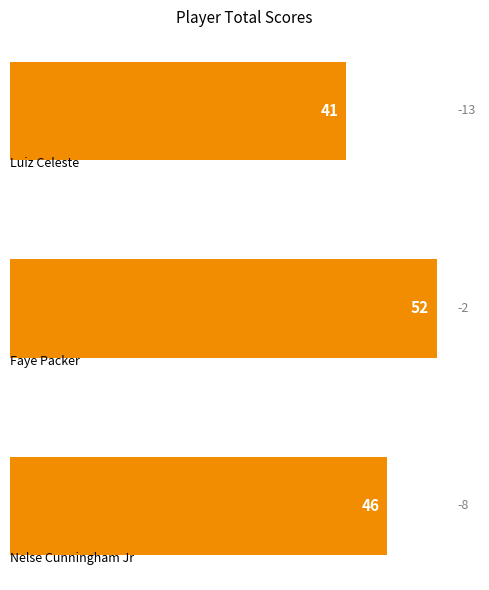

Count the values in the range 41 to 52.

3